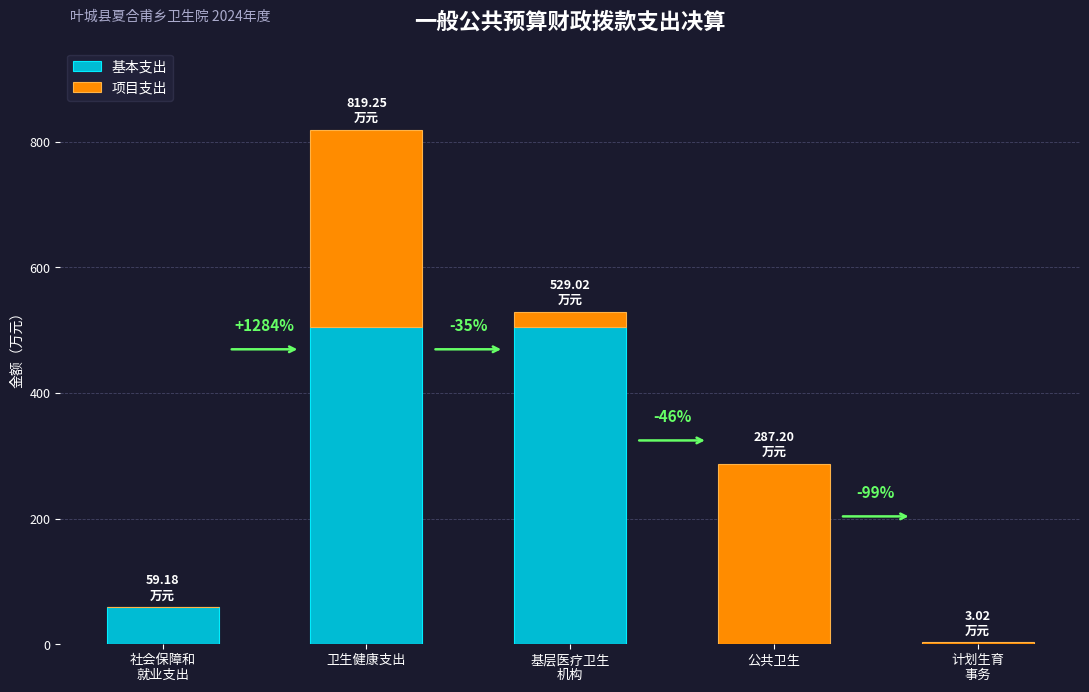

What is the total value across all series at 基层医疗卫生
机构?

529.0